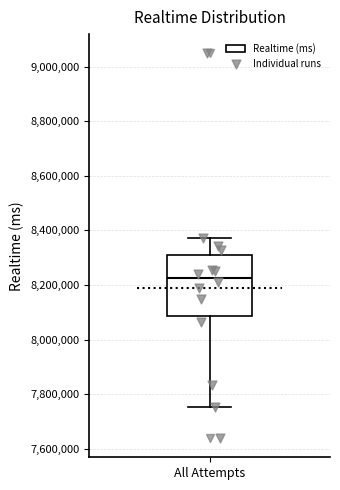

Read this box plot against the y-axis: the position of the median line, the range covered by the box, and the ends of both whiskers. The values are not printed on the chart, so give them approximately, as read against the axis.

median 8220000, box 8080000 to 8320000, whiskers 7760000 to 8380000